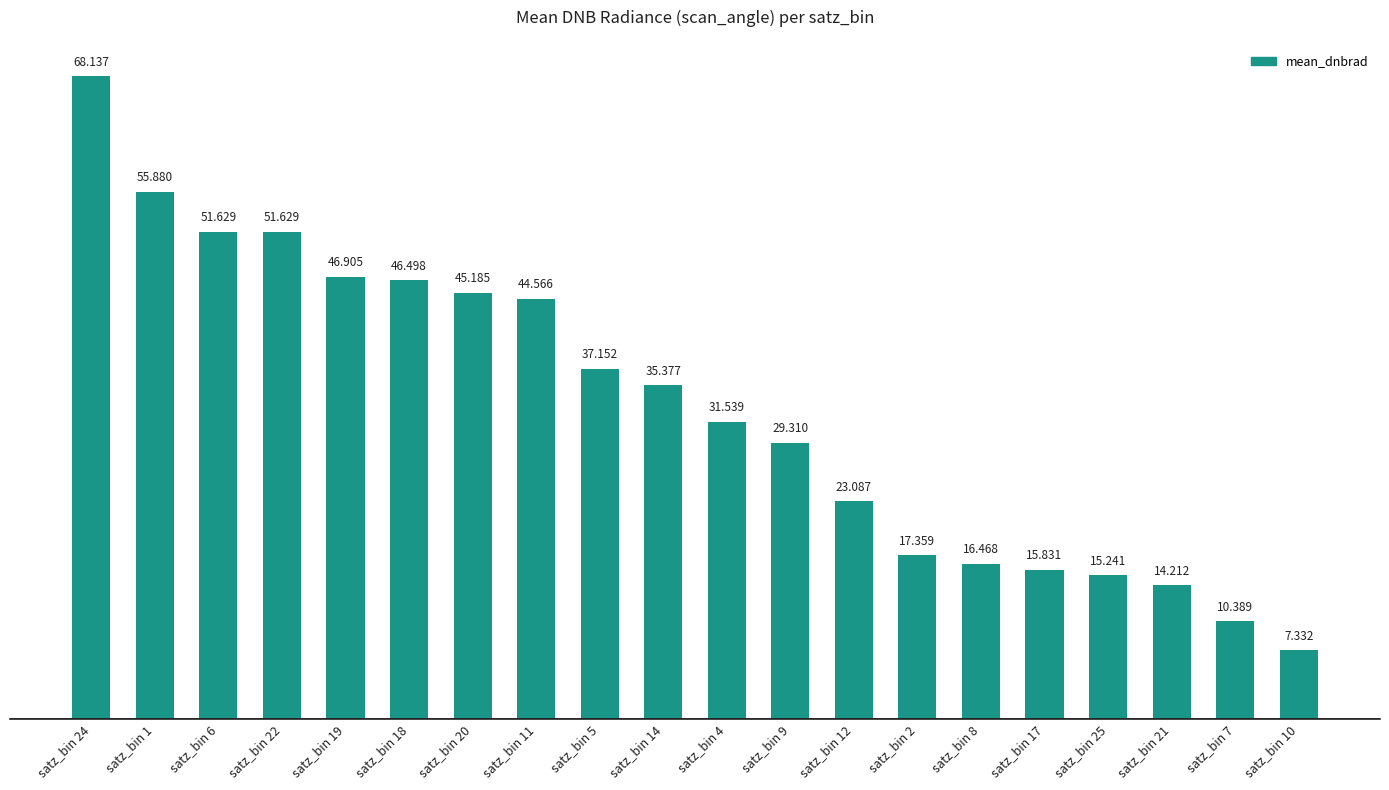

Count the number of values greater than 35.

10